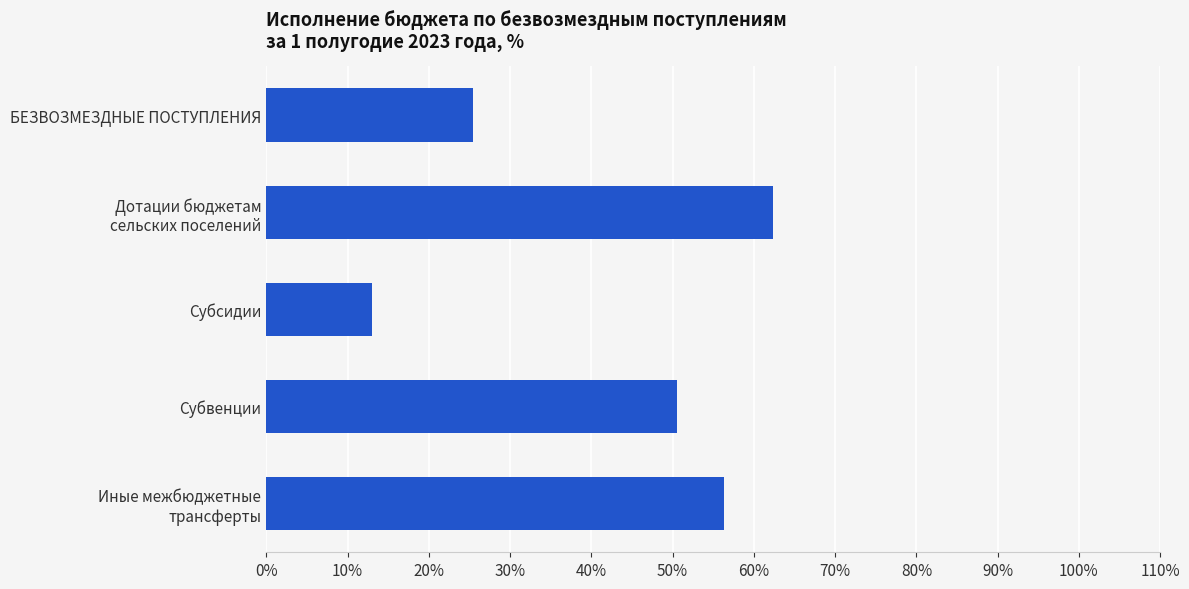

The chart shows a value of 25.4 at БЕЗВОЗМЕЗДНЫЕ ПОСТУПЛЕНИЯ. True or false?

True